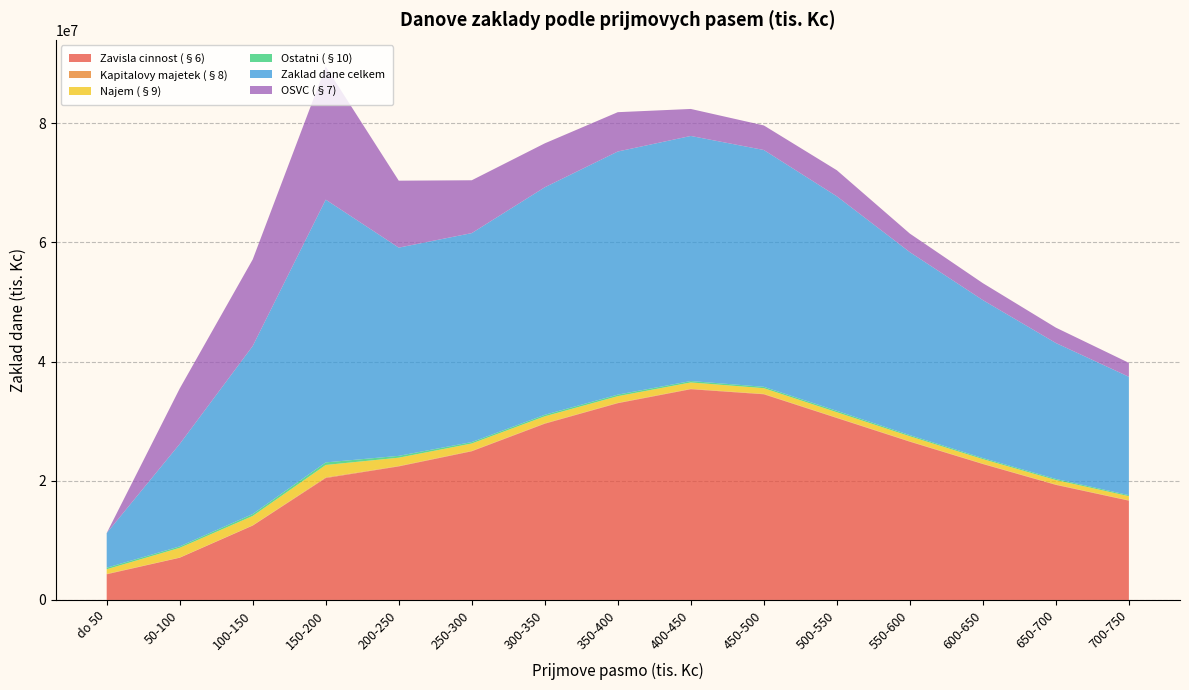

What is the minimum value for Zavisla cinnost (§6)?

4309178.4